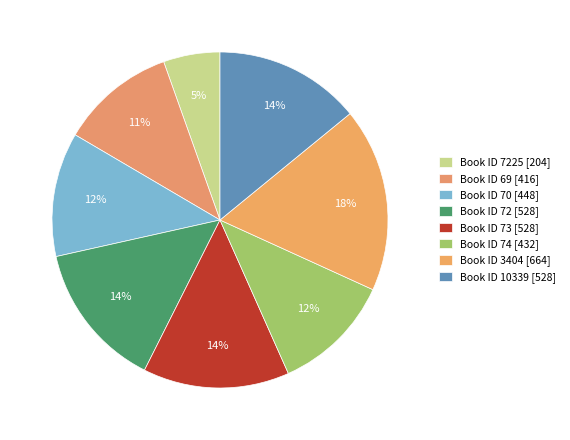

How many slices are in this pie chart?

8